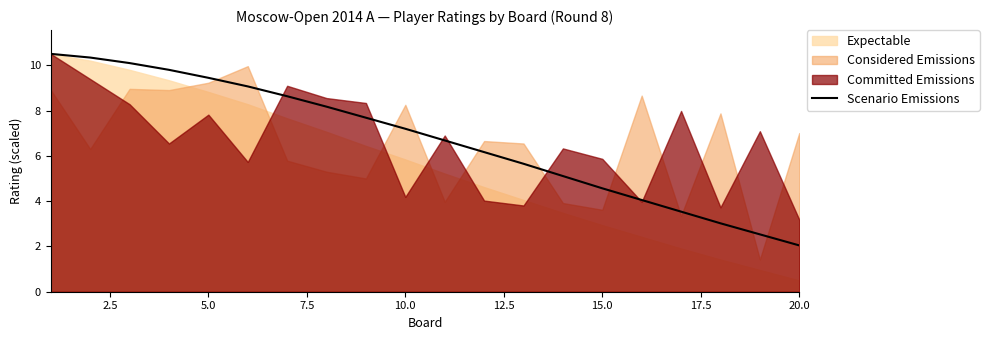

At which label does Scenario Emissions reach its minimum?

20.0